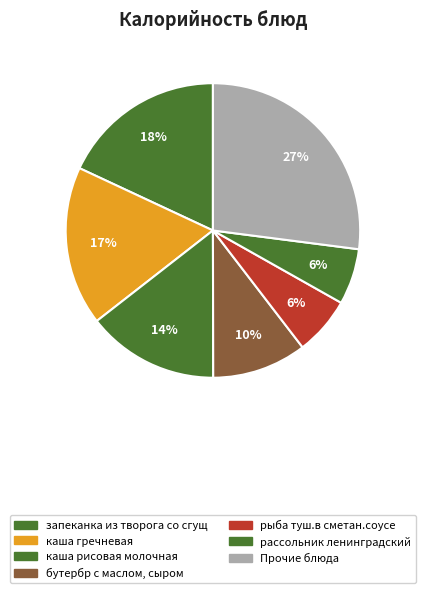

How many slices are in this pie chart?

7